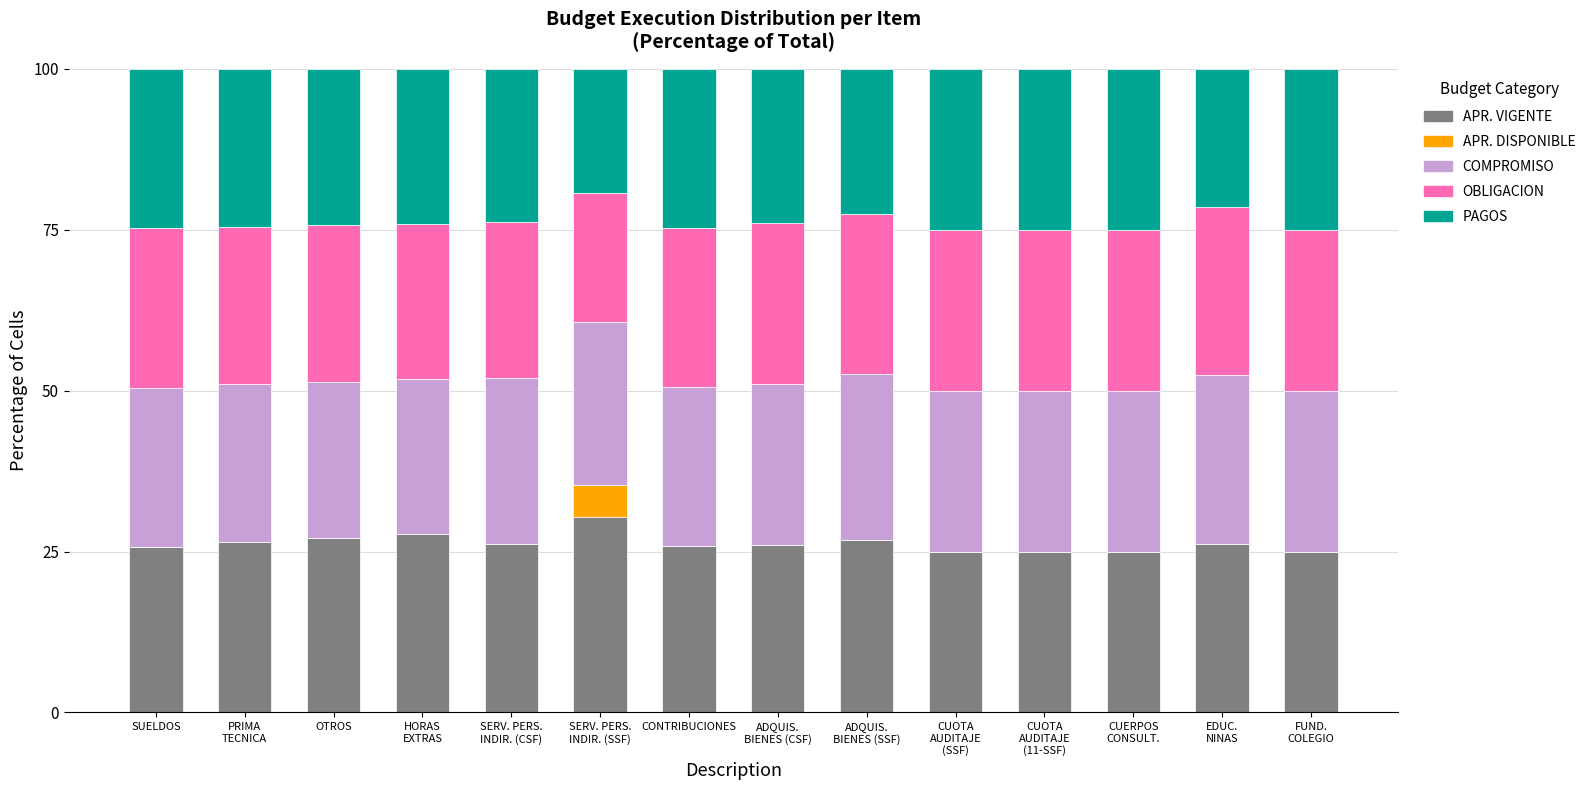

What is the highest value of the APR. VIGENTE series?

30.4